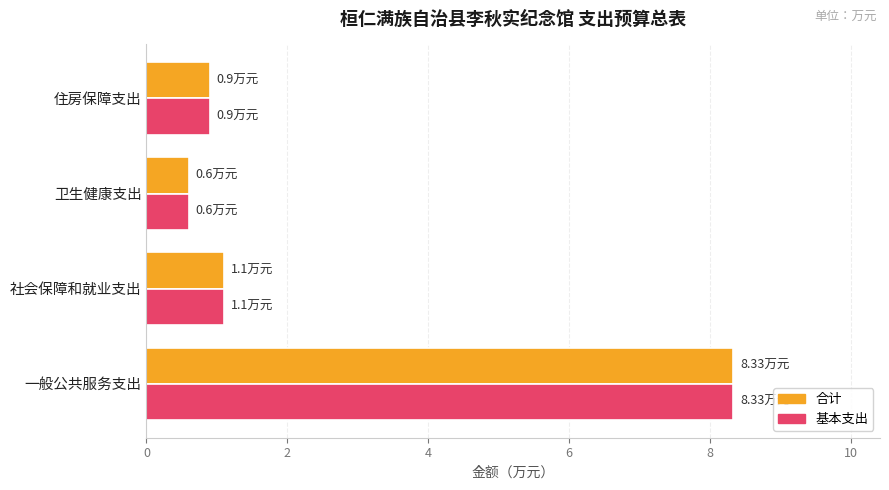

What are all the series names shown in the legend?

合计, 基本支出